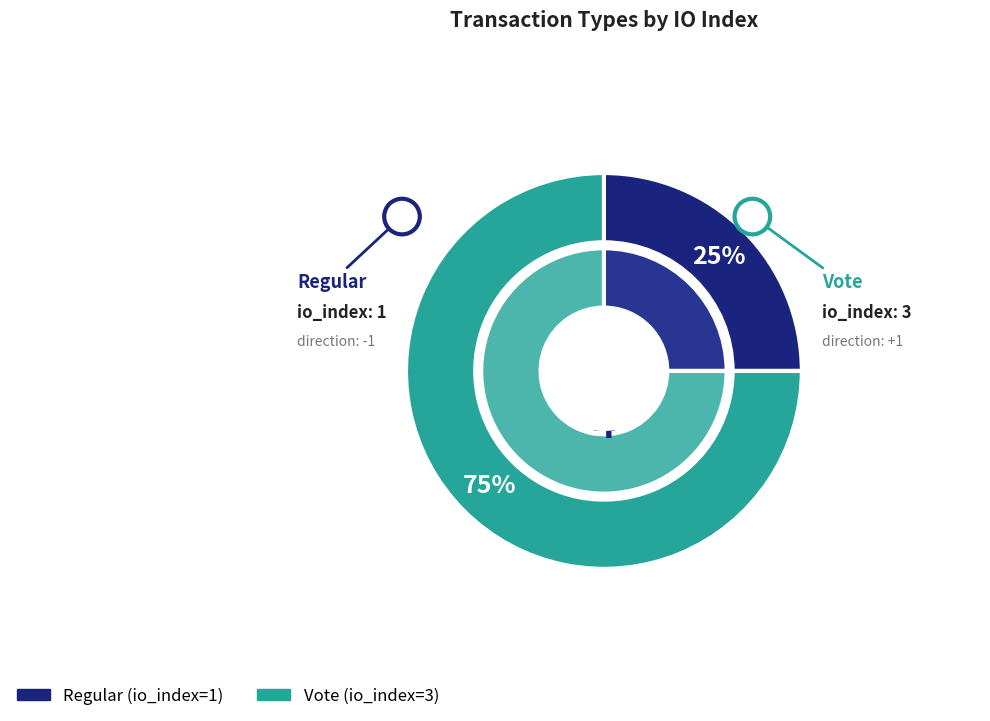

How many segments does this pie chart have?

2